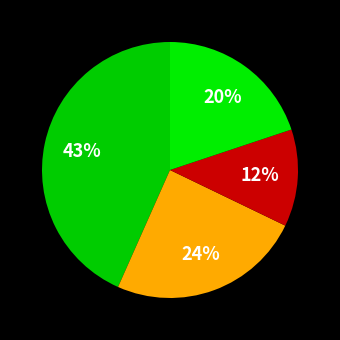

How many slices are in this pie chart?

4